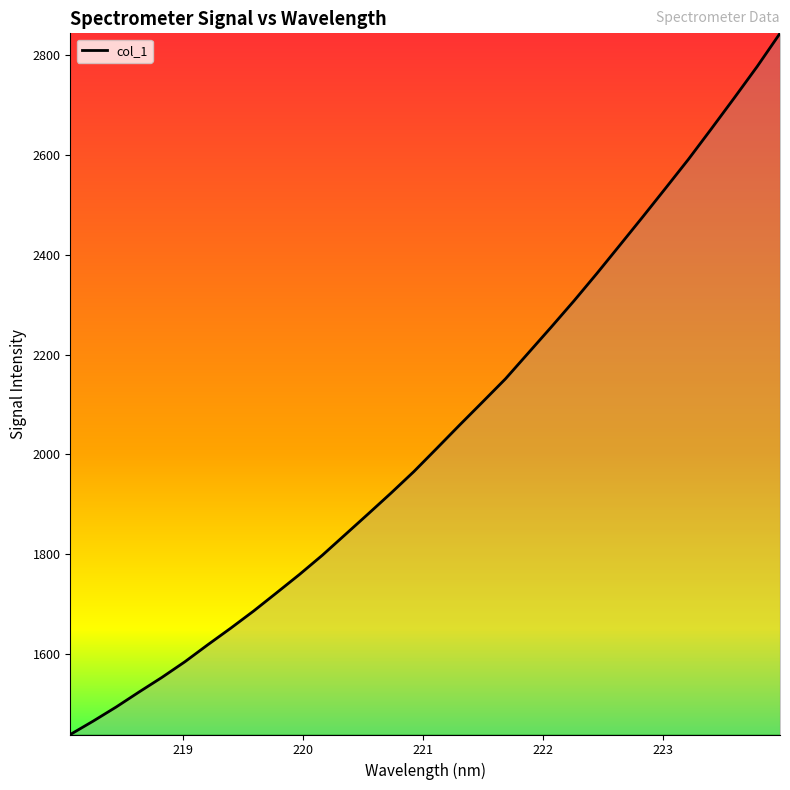

What is the difference between the second highest and second lowest values?

1313.0